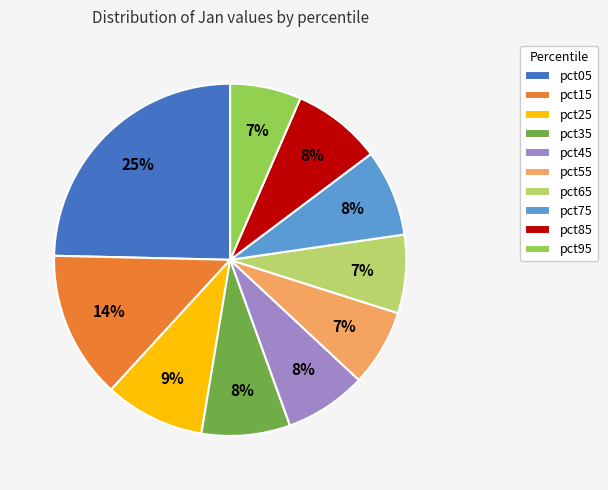

Is the sum of pct35 and pct55 greater than half?

No